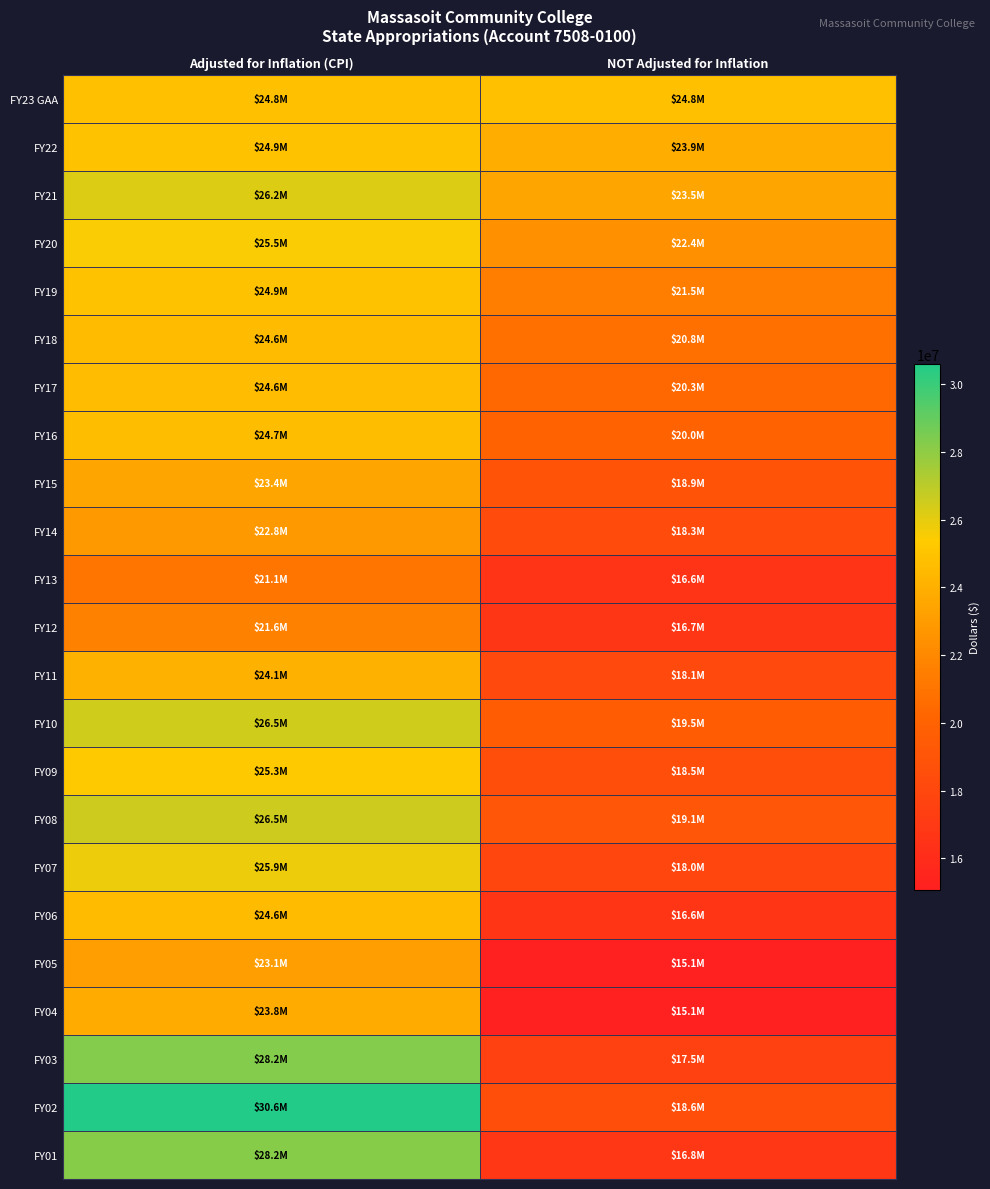

At how many categories does at least one series exceed 25700016?

1